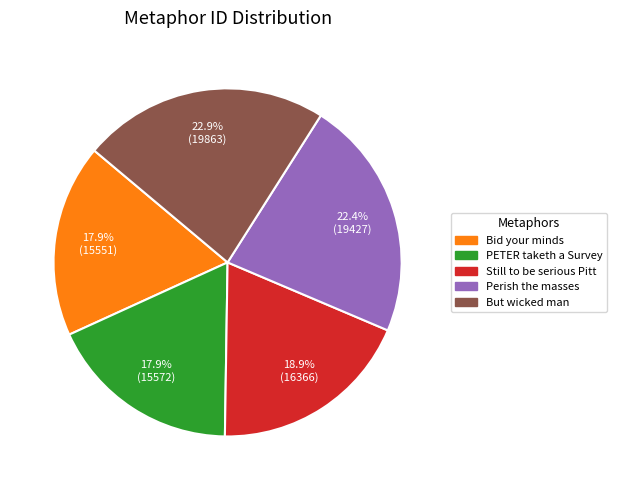

Is there any slice that represents more than half of the pie?

No